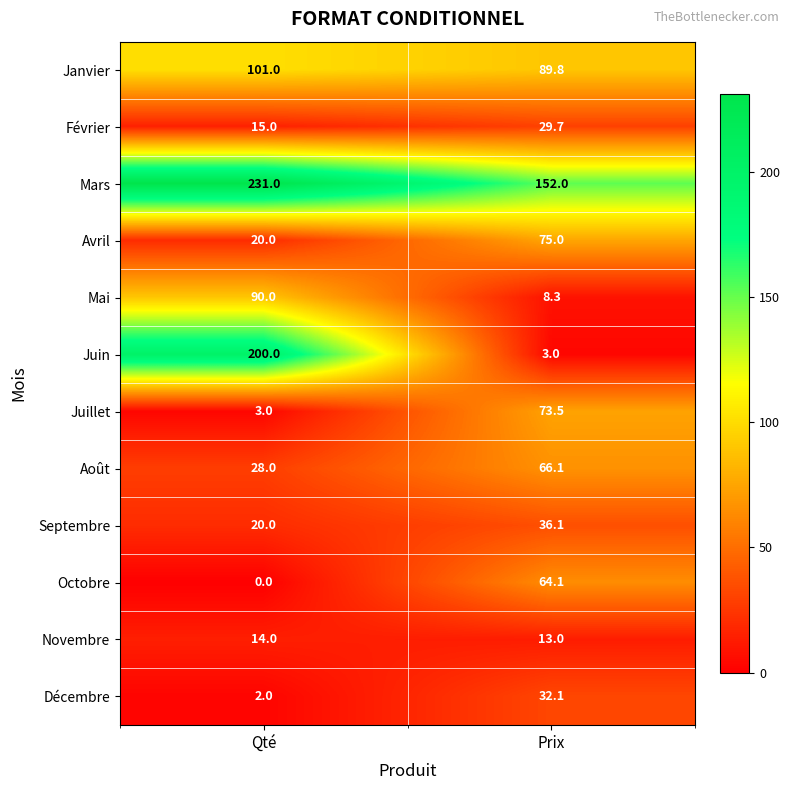

Reading left to right, transcribe all the data shown in this chart.

Janvier: Qté=101.0	Prix=89.8
Février: Qté=15.0	Prix=29.7
Mars: Qté=231.0	Prix=152.0
Avril: Qté=20.0	Prix=75.0
Mai: Qté=90.0	Prix=8.3
Juin: Qté=200.0	Prix=3.0
Juillet: Qté=3.0	Prix=73.5
Août: Qté=28.0	Prix=66.1
Septembre: Qté=20.0	Prix=36.1
Octobre: Qté=0.0	Prix=64.1
Novembre: Qté=14.0	Prix=13.0
Décembre: Qté=2.0	Prix=32.1